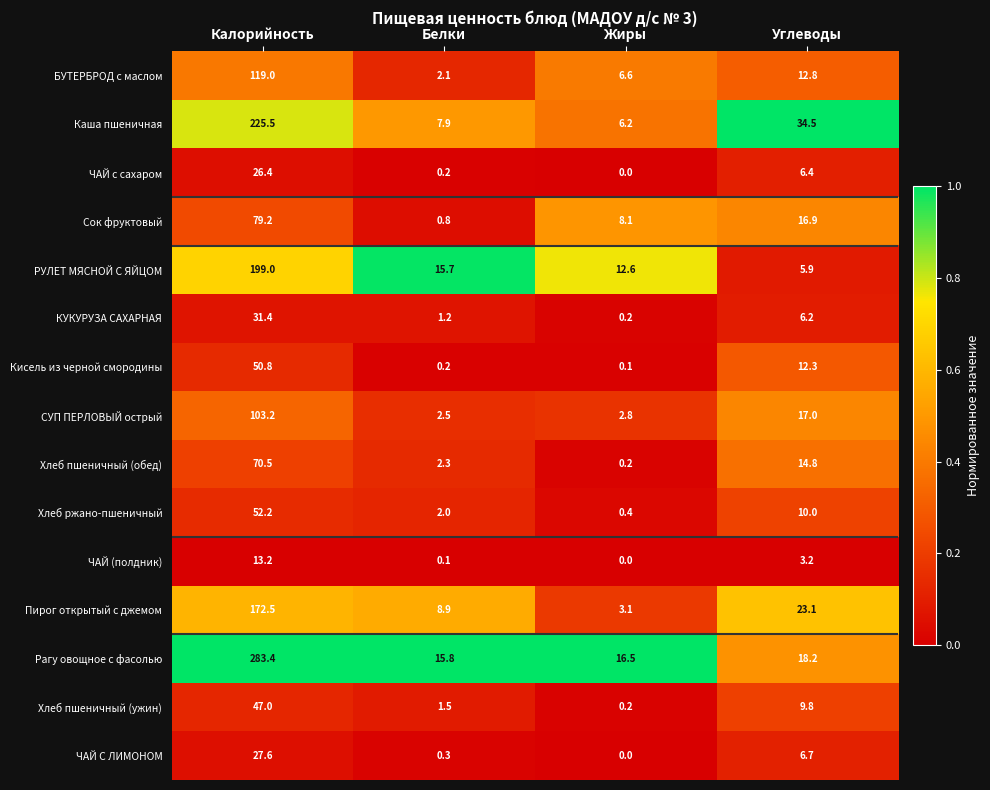

Count the number of categories in the chart.

4